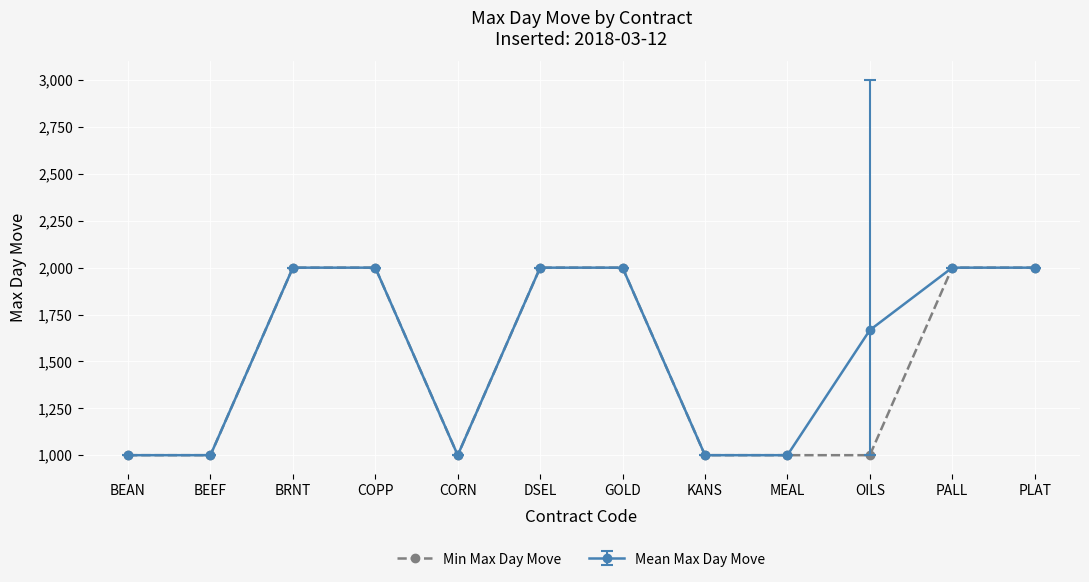

What is the smallest value displayed?

1000